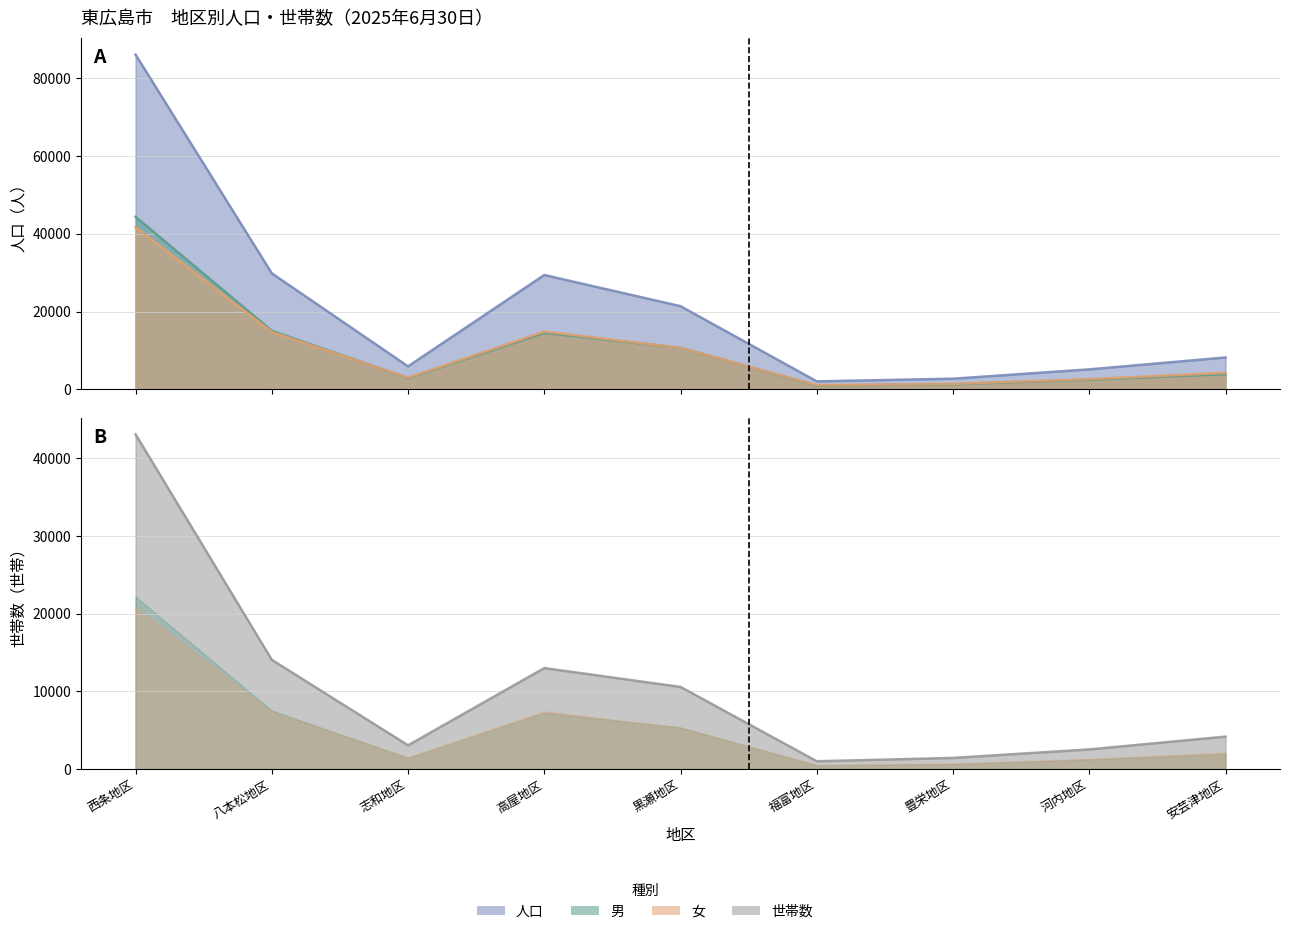

What is the average value of the 女 series?

10506